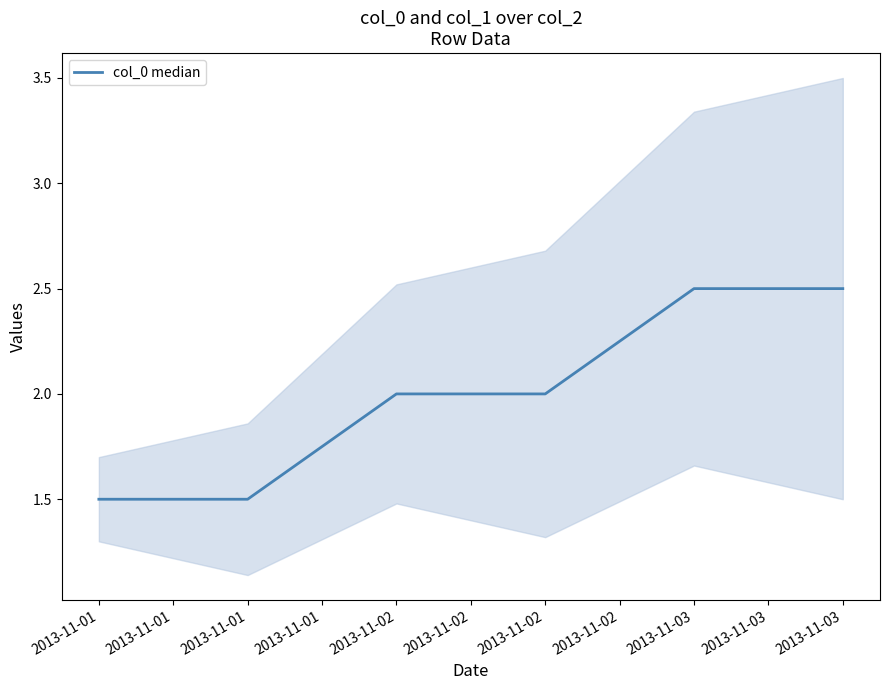

The chart shows a value of 1.2 at 2013-11-03. True or false?

False